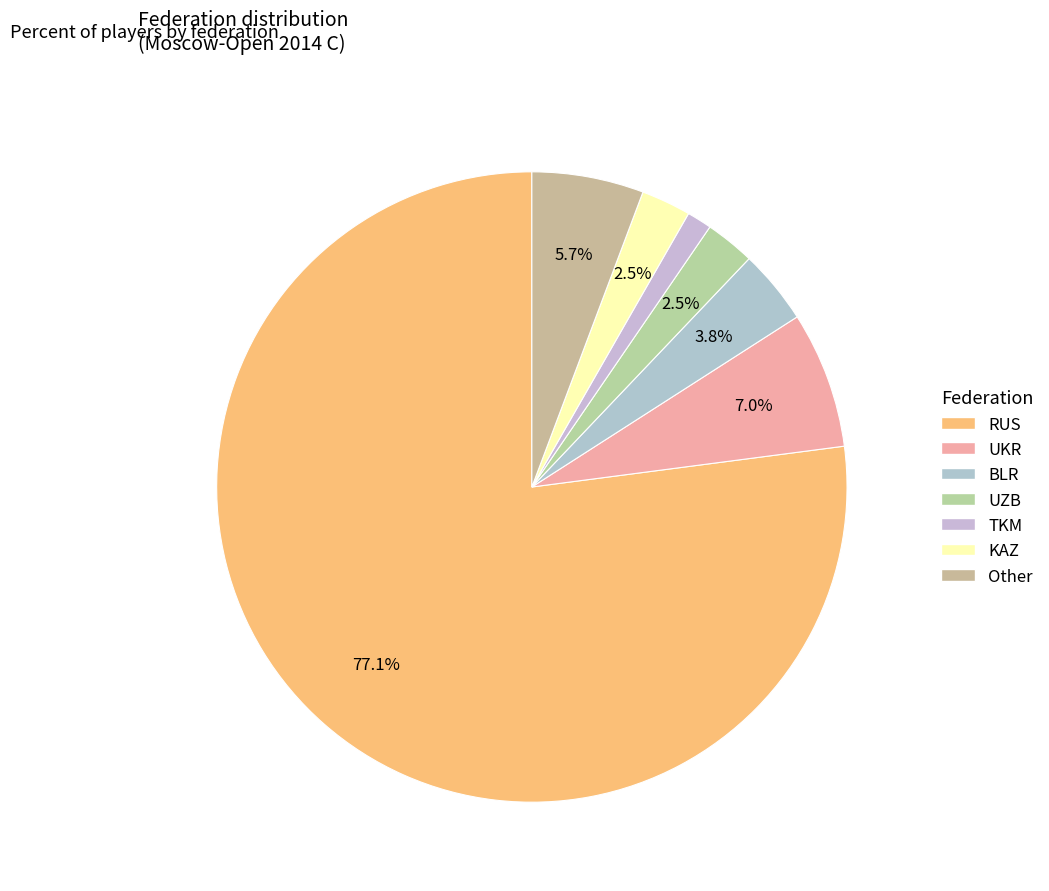

Approximately how many times larger is the value at UKR compared to RUS?

0.1